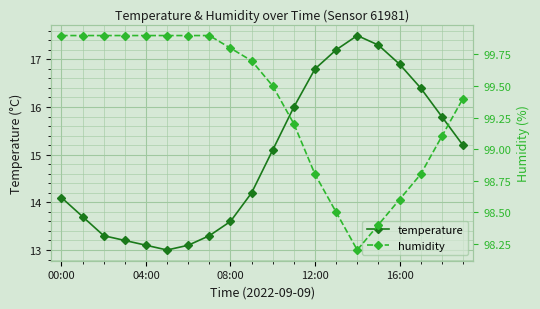

Read the temperature value at 6.

13.1